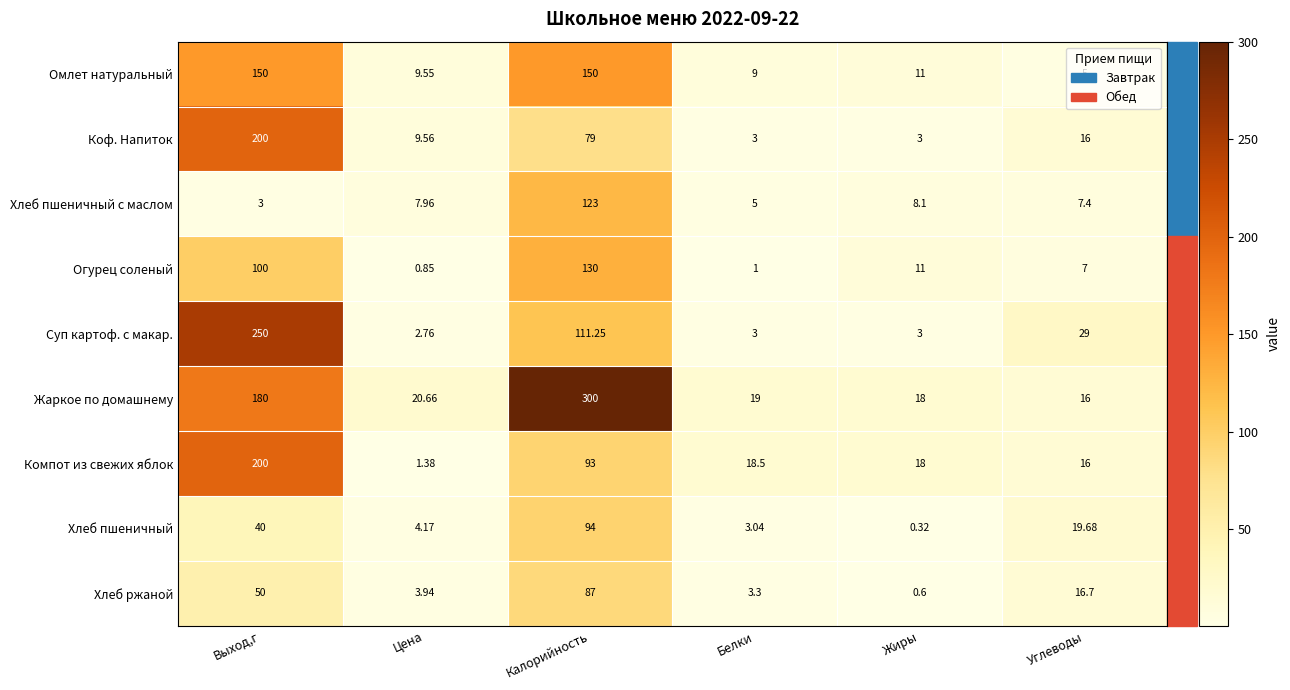

Which series has the widest spread of values?

Жаркое по домашнему